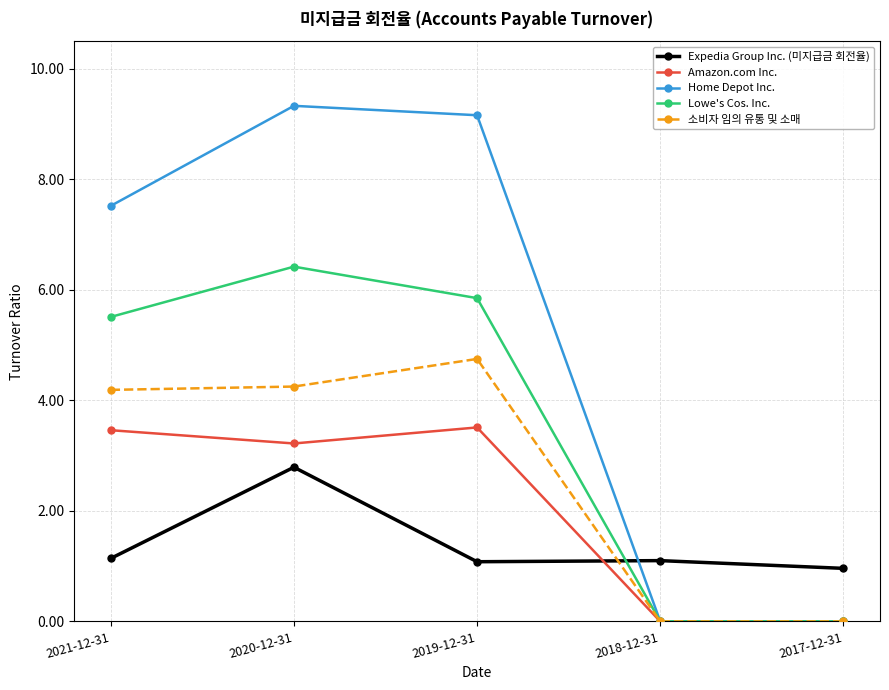

Which series ends up on top after the final intersection of Expedia Group Inc. (미지급금 회전율) and 소비자 임의 유통 및 소매?

Expedia Group Inc. (미지급금 회전율)